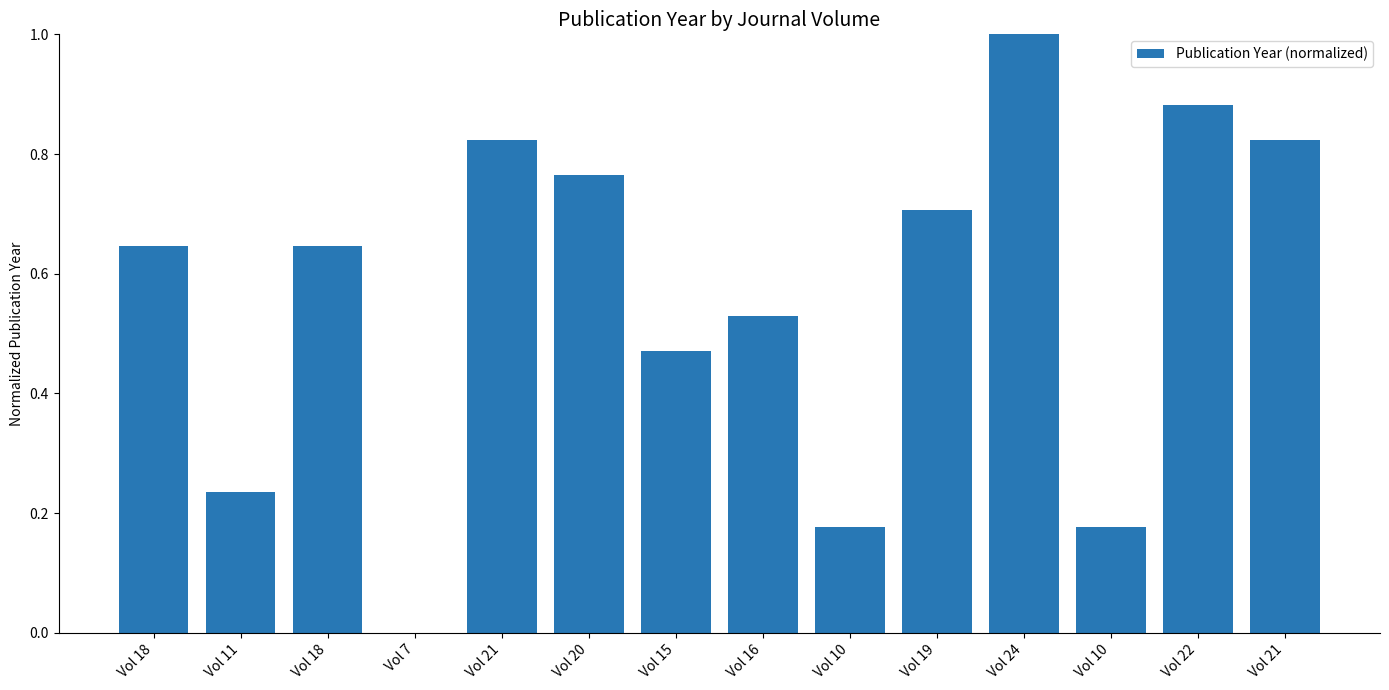

Reading left to right, what are all the values shown in this chart?

0.6	0.2	0.6	0.0	0.8	0.8	0.5	0.5	0.2	0.7	1.0	0.2	0.9	0.8